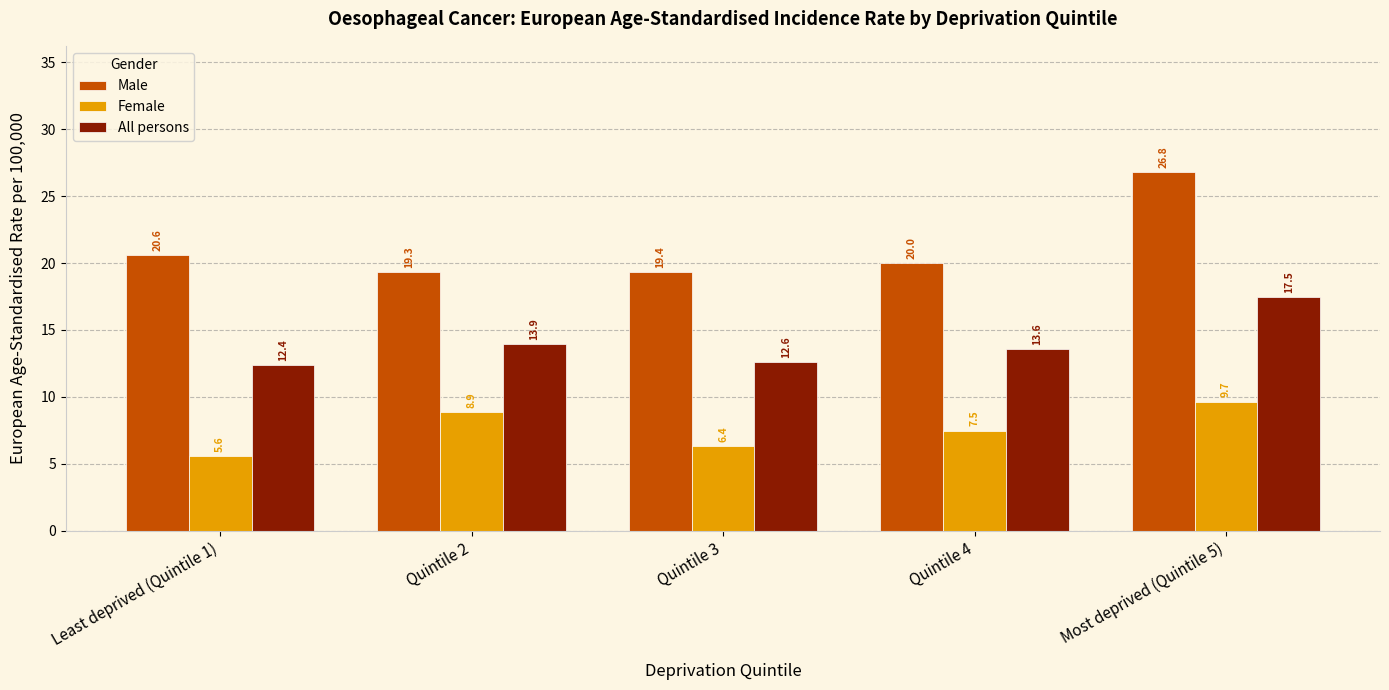

What is the difference between the maximum and minimum values in the Female series?

4.0